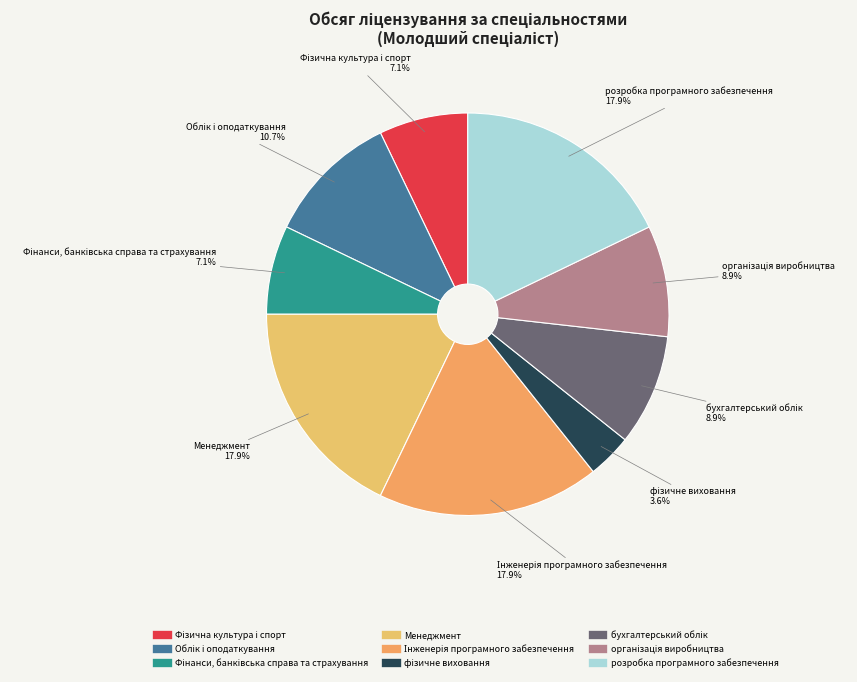

Is there a majority slice in this chart?

No